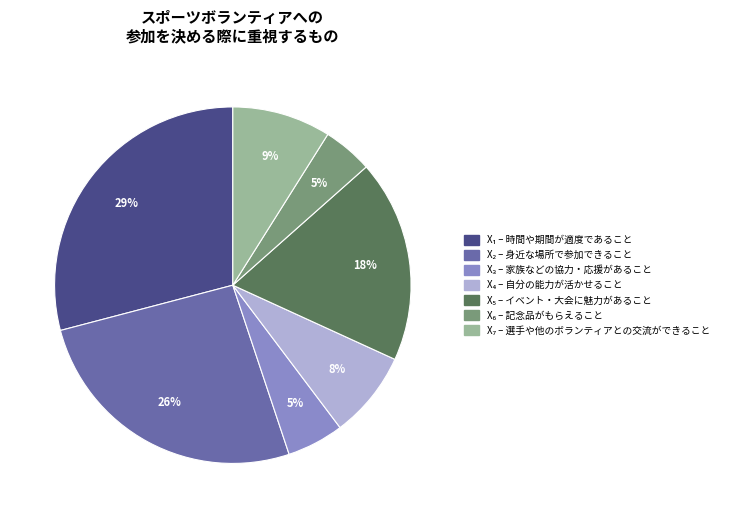

To the nearest percent, what is the average slice percentage?

14%